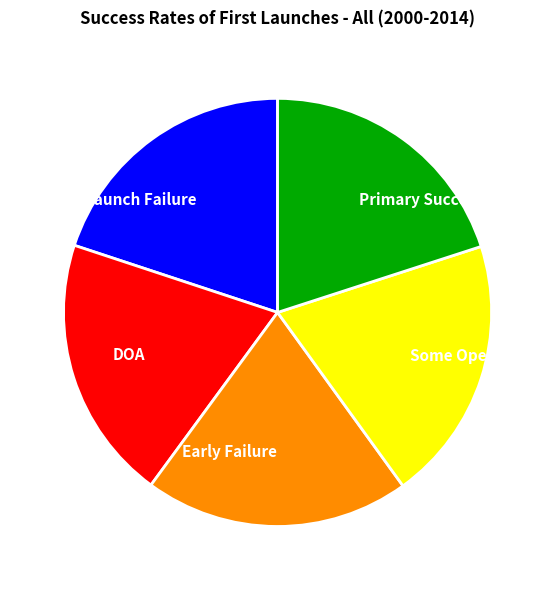

Combined, do DOA and Early Failure account for over 50%?

No